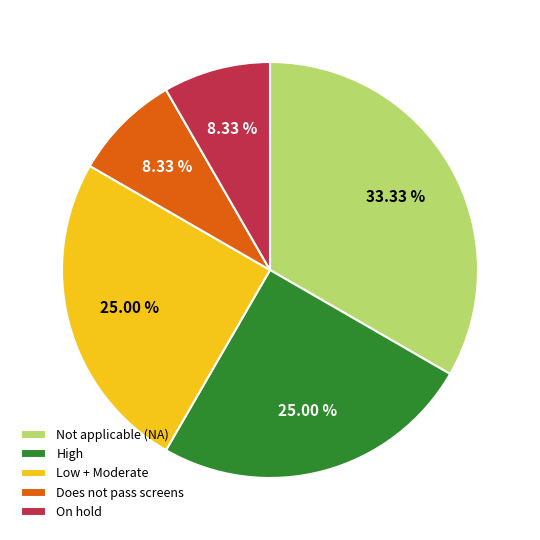

Combined, do High and Not applicable (NA) account for over 50%?

Yes